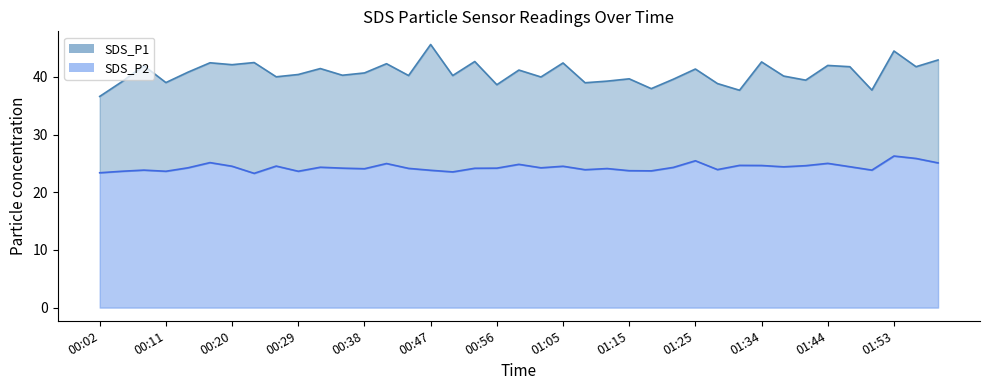

Where is the first local maximum for SDS_P1?

00:08